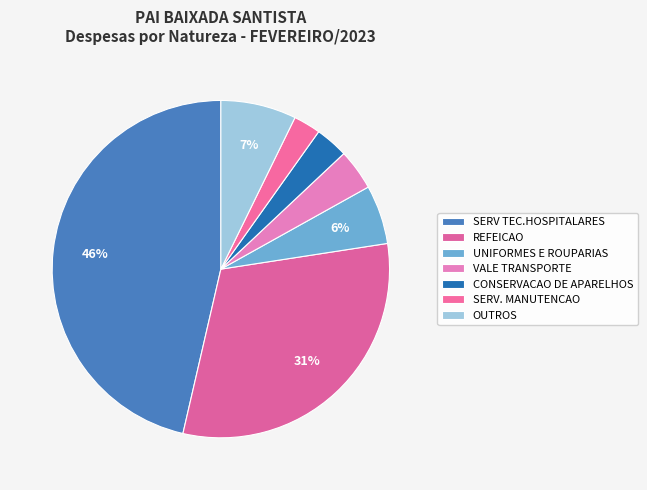

How many segments does this pie chart have?

7